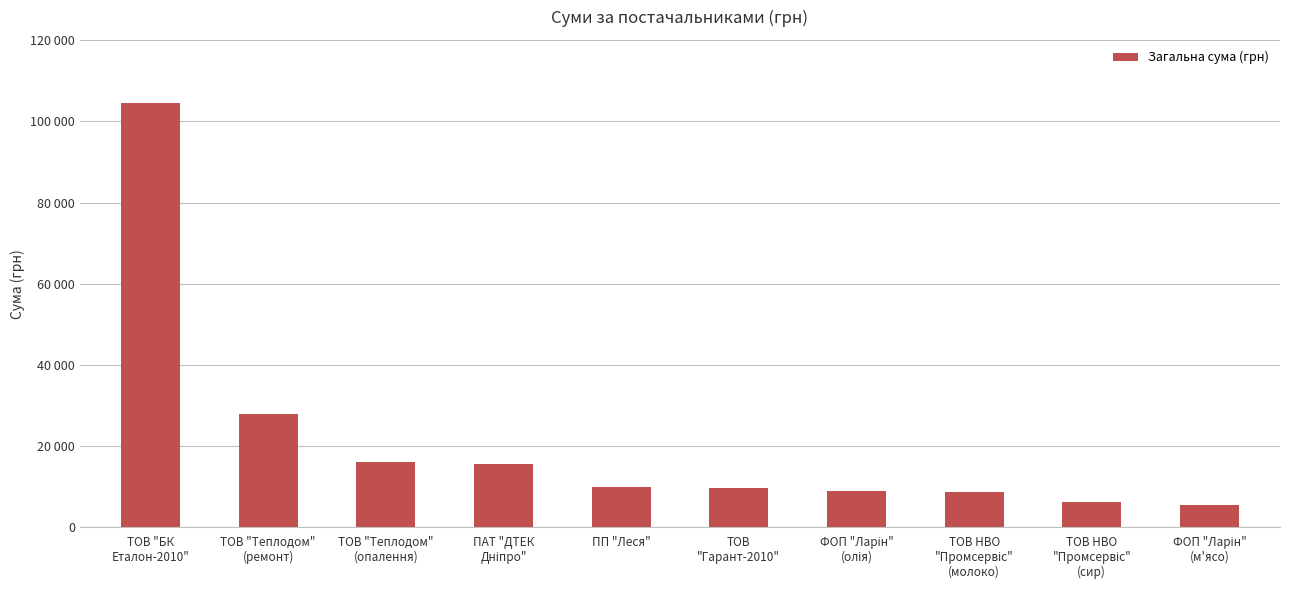

What is the change in value from ТОВ "Теплодом"
(ремонт) to ФОП "Ларін"
(олія)?

-18812.4